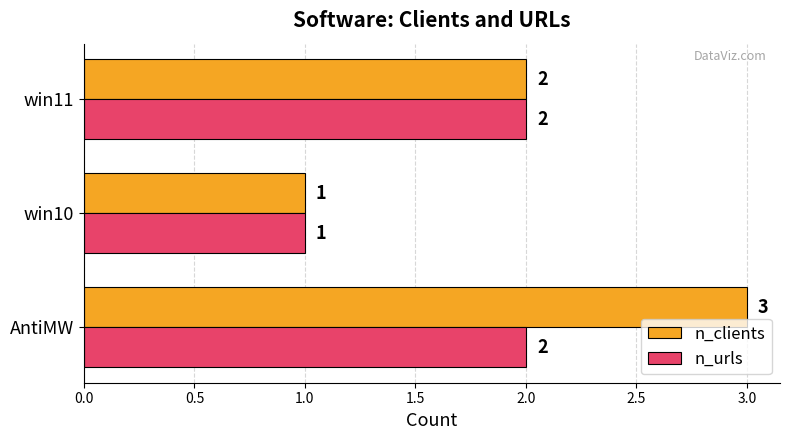

At which label is n_clients closest to 2?

win11